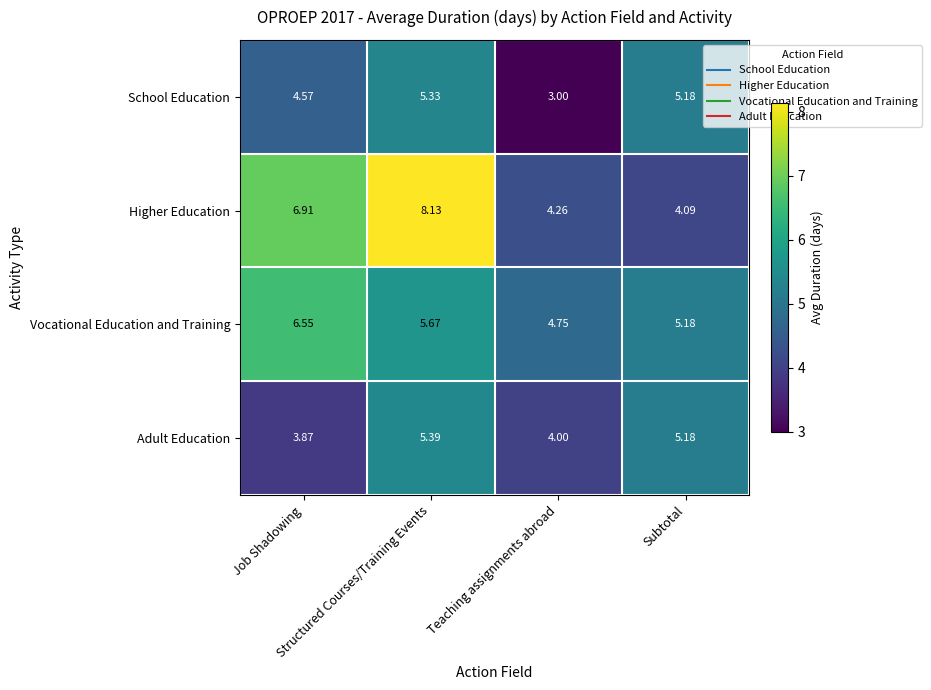

What is the minimum value shown in the chart?

3.0